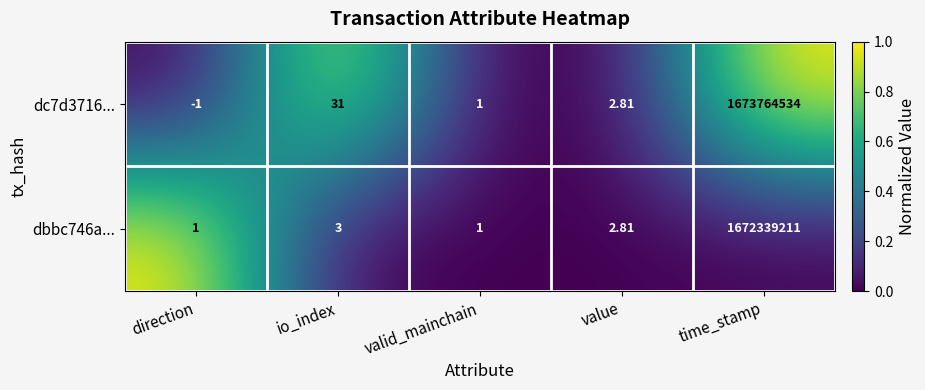

Where does the dc7d3716... series first go above 2?

io_index